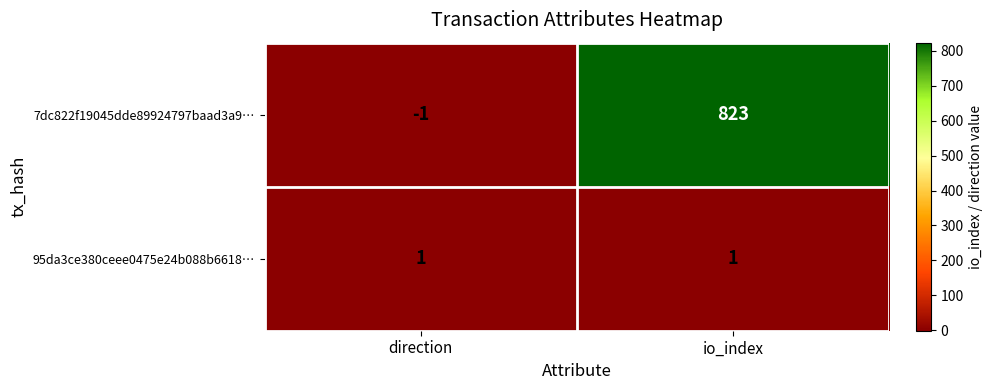

At which category does the chart reach its minimum across all series?

direction